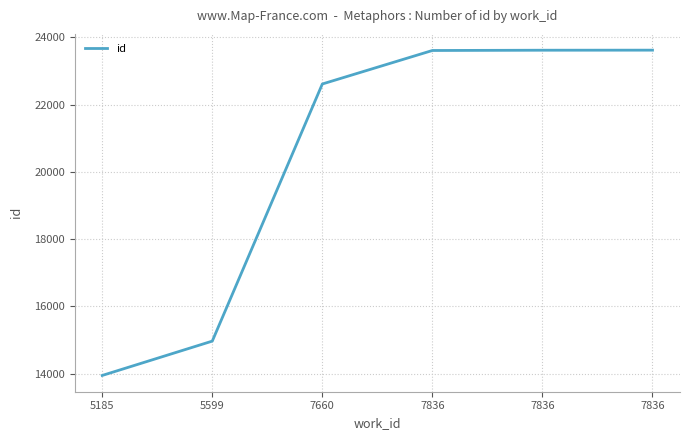

Where does the data first go above 23608?

7836